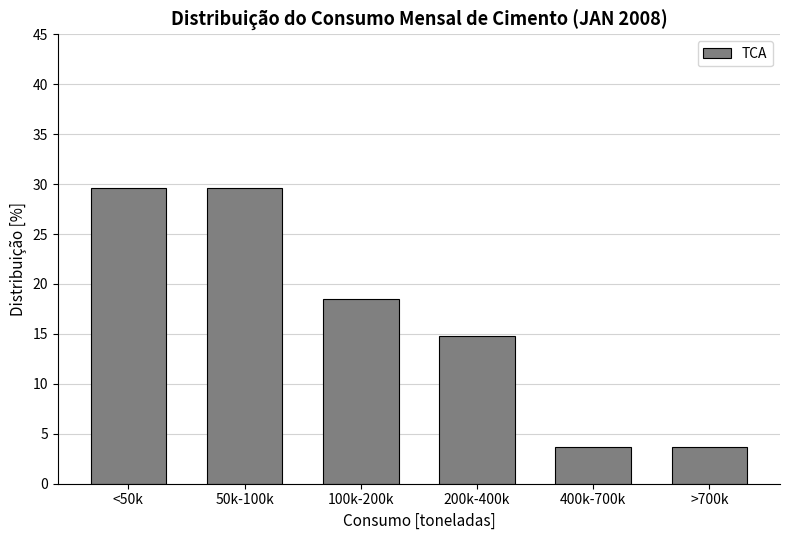

Reading left to right, transcribe all the data shown in this chart.

29.6	29.6	18.5	14.8	3.7	3.7